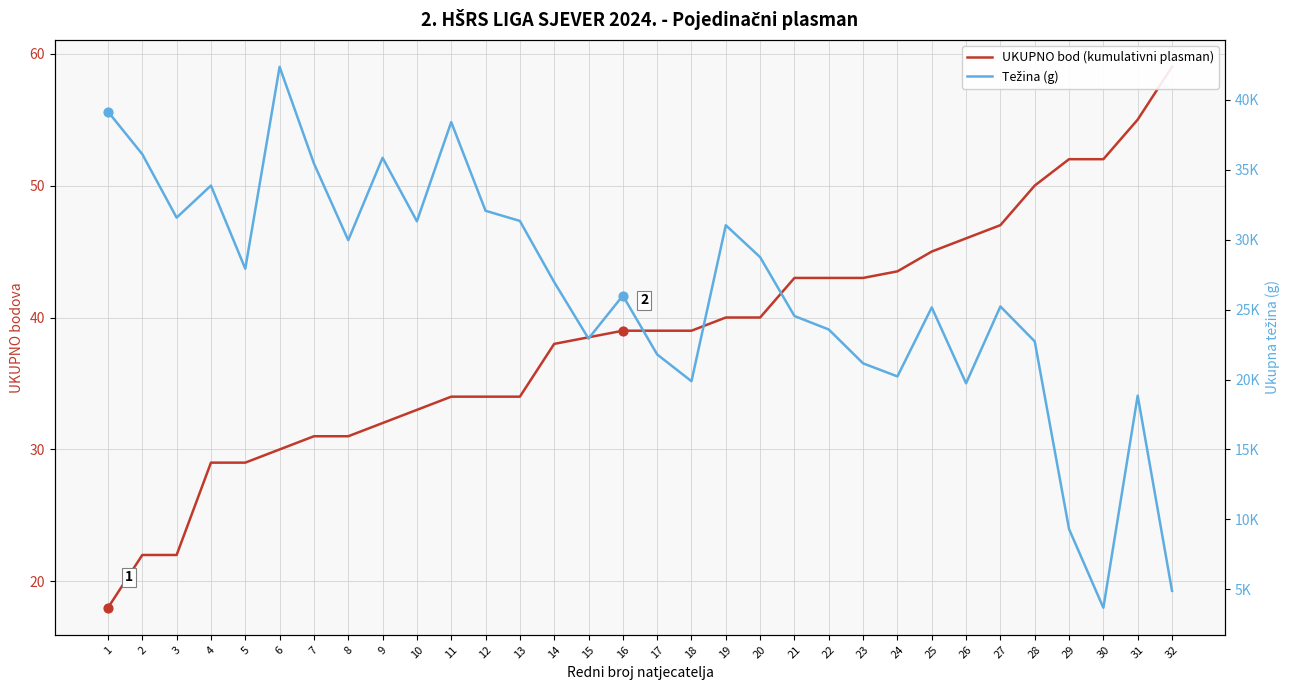

Which series reaches the minimum Y coordinate?

UKUPNO bod (kumulativni plasman)